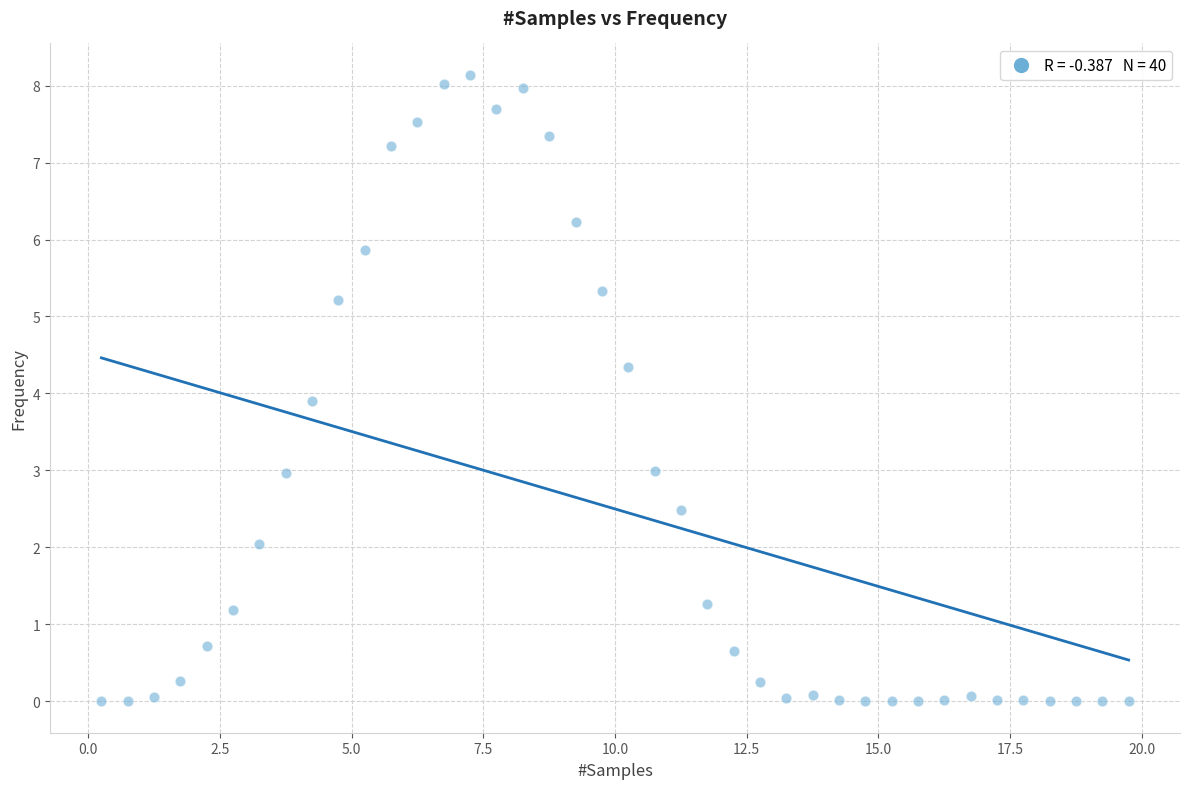

What is the range of Y values (max minus min)?

8.1